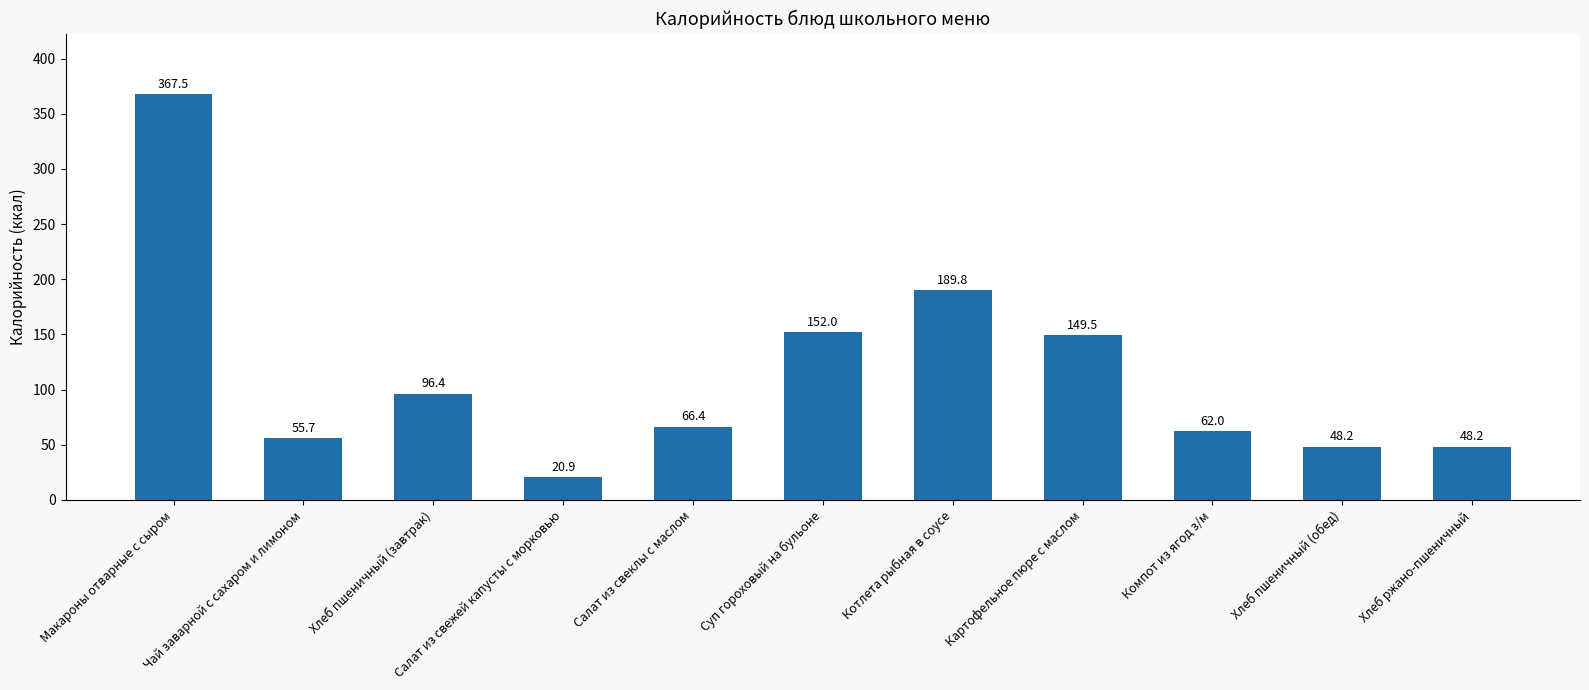

Between Компот из ягод з/м and Салат из свежей капусты с морковью, which is larger?

Компот из ягод з/м